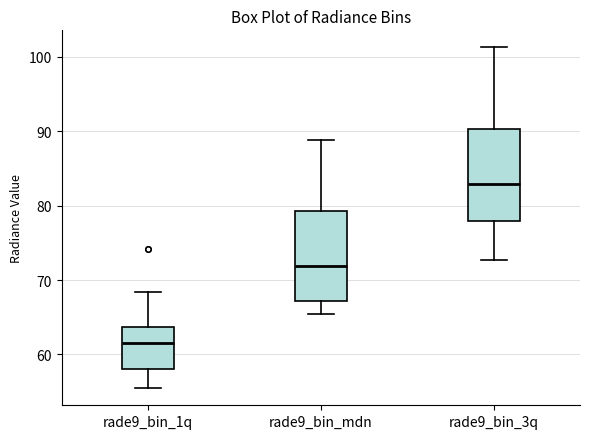

Which box has the lowest median line?

rade9_bin_1q